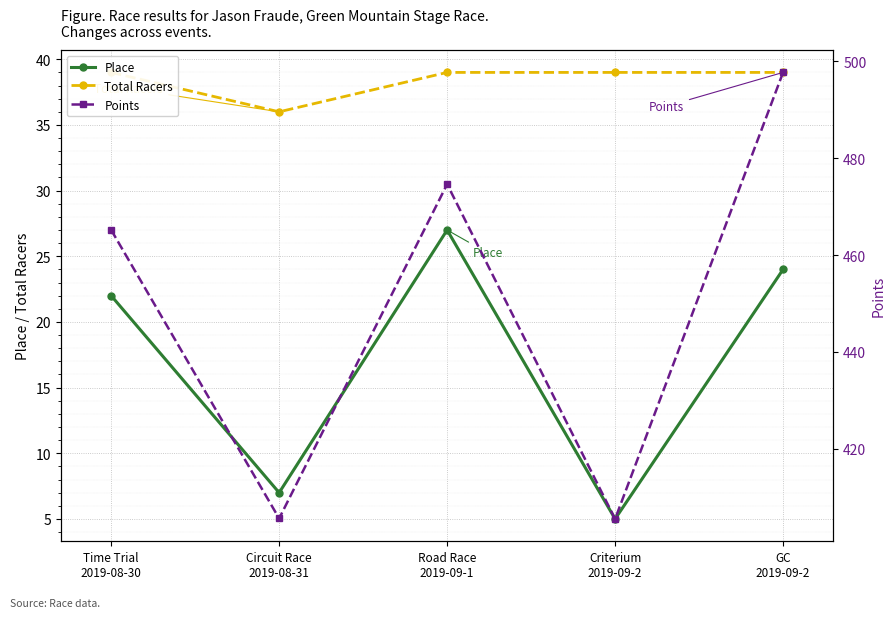

Which category has the lowest value across all series?

Criterium
2019-09-2